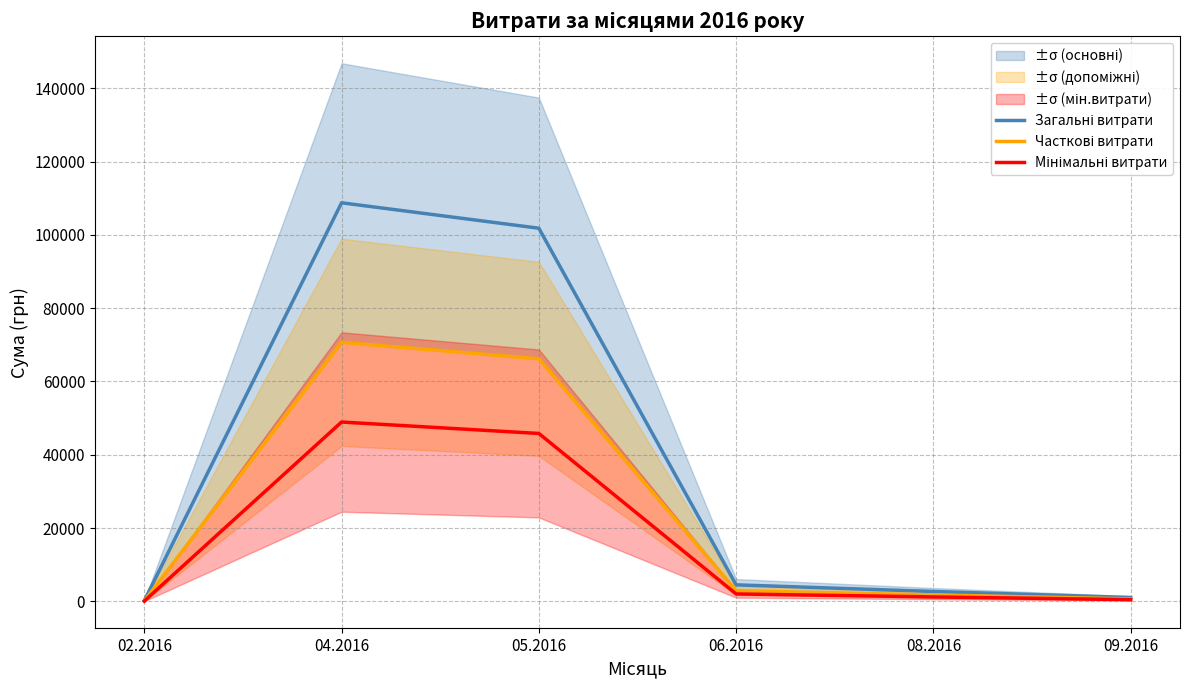

Which series changed the most between 05.2016 and 09.2016?

Загальні витрати